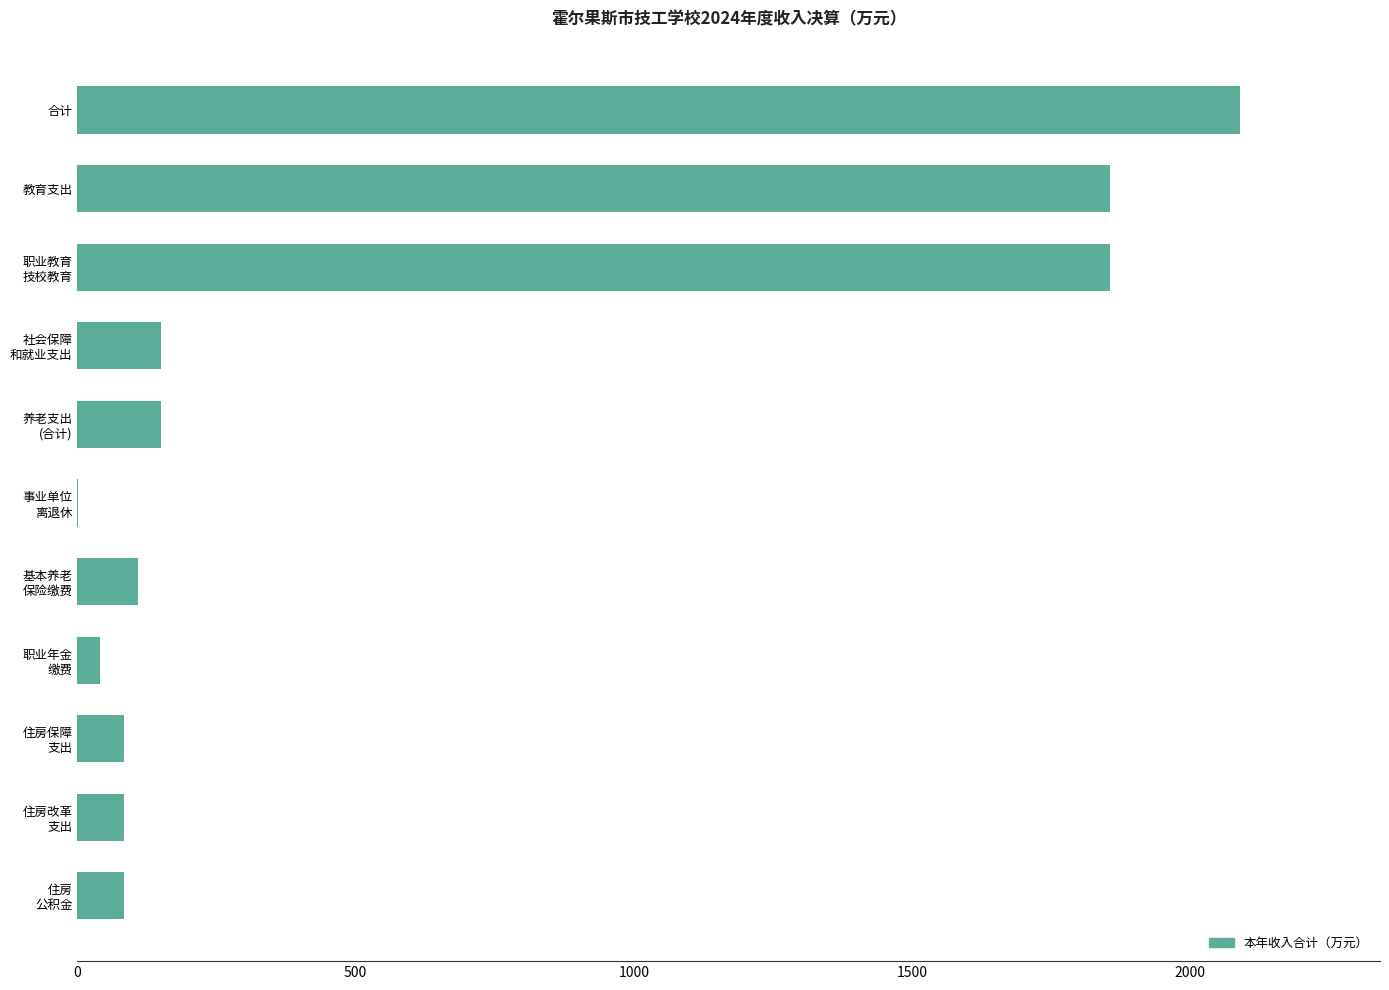

Is it true that the value at 合计 is 2090.0?

True